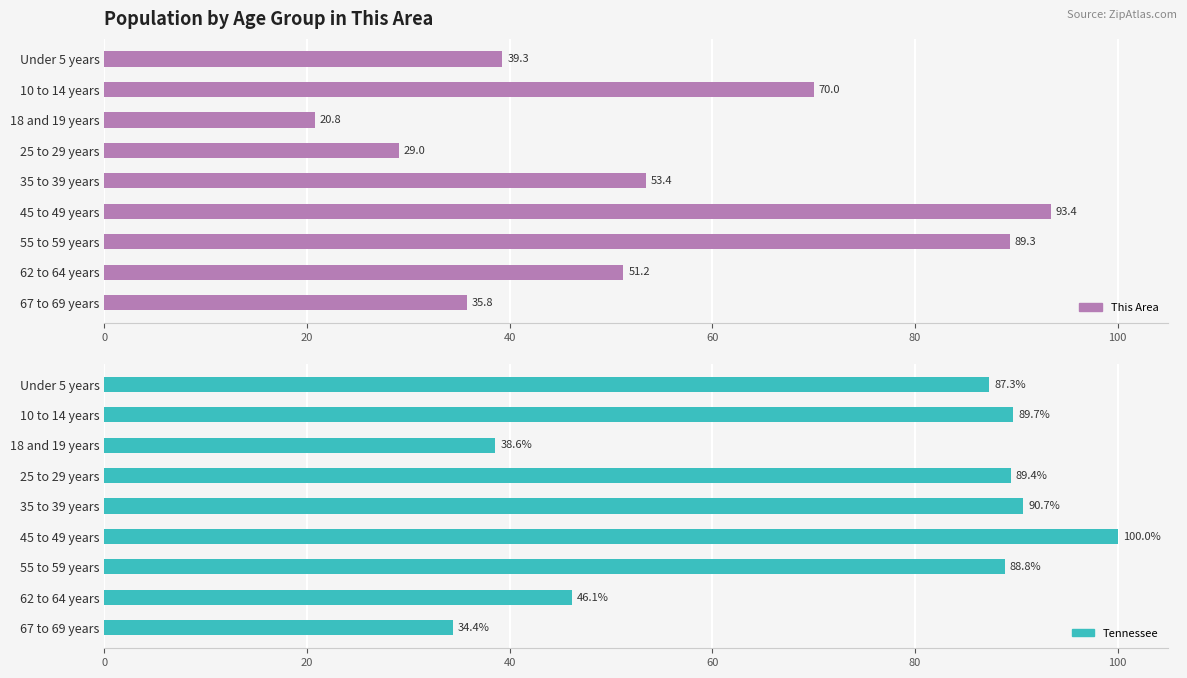

At how many categories does at least one series exceed 71?

6